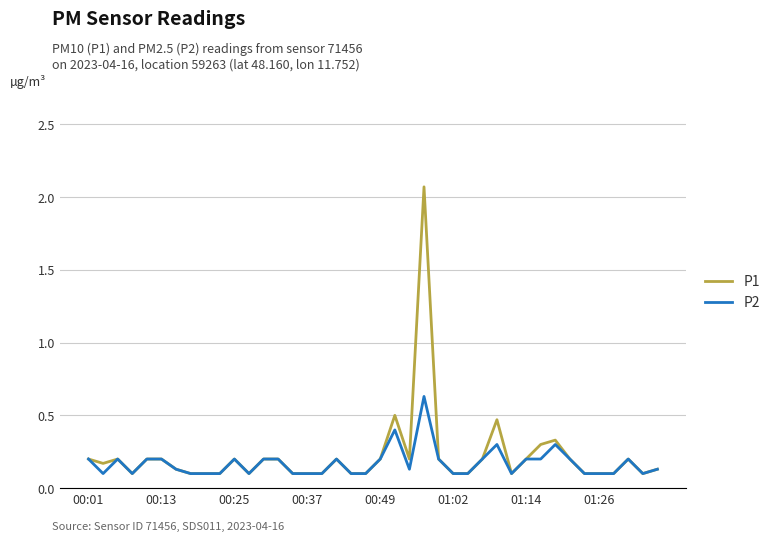

Which series has the largest range (max minus min)?

P1